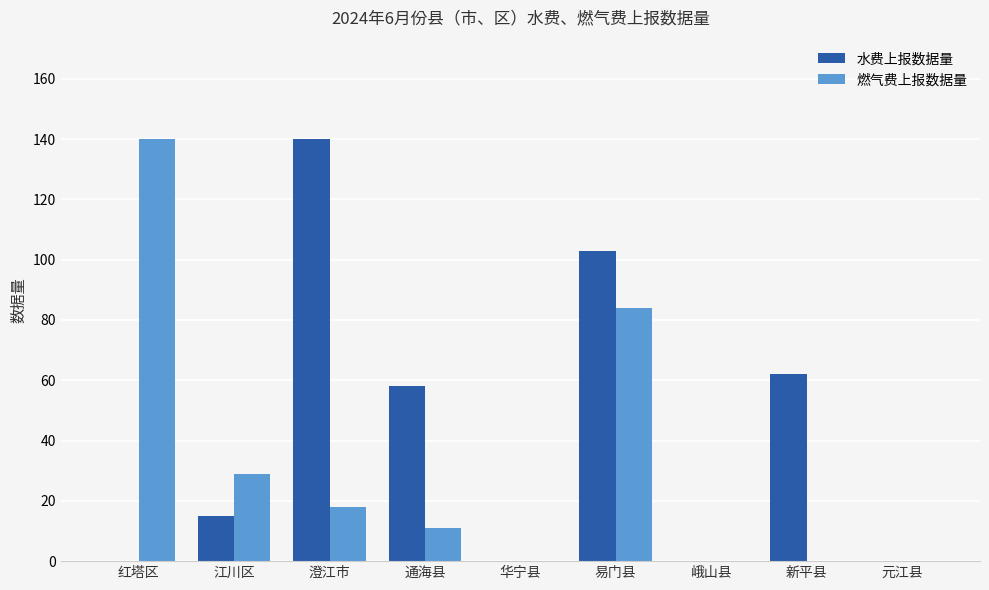

Is the value of 燃气费上报数据量 at 江川区 greater than the value of 水费上报数据量 at 通海县?

No